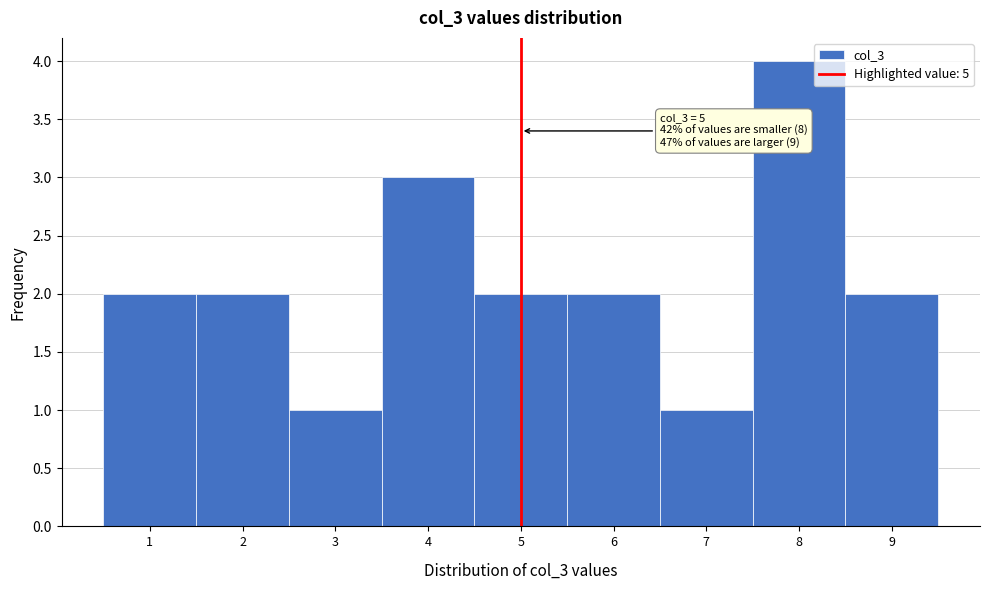

Over which range of the x-axis is the bar tallest?

7.5 to 8.5